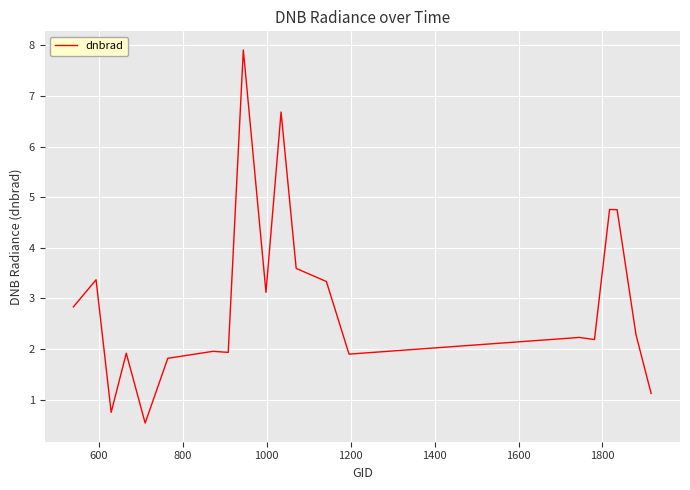

True or false: the data has more than 0 interior local peaks.

True